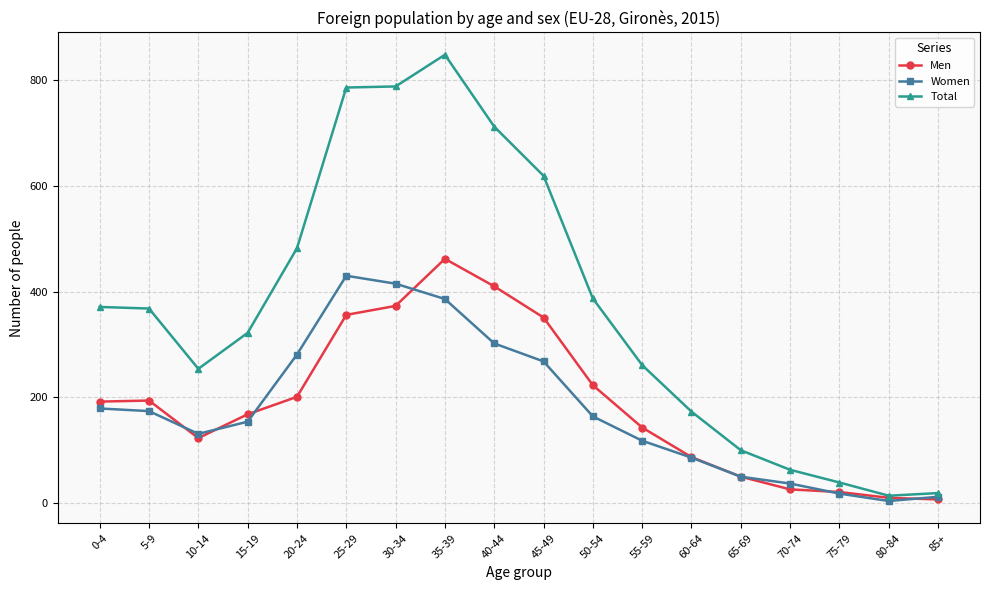

What are all the series names shown in the legend?

Men, Women, Total